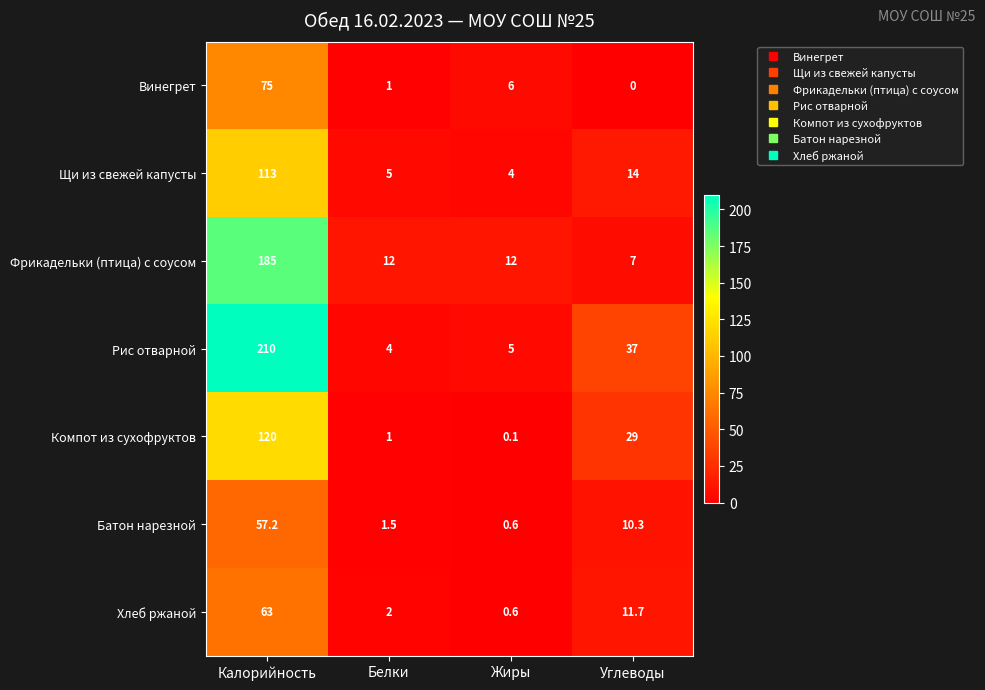

What value does the Батон нарезной series have at Калорийность?

57.2